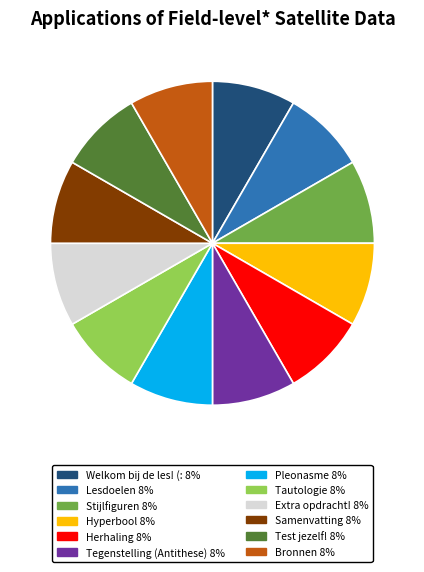

Combined, do Tegenstelling (Antithese) and Welkom bij de les! (: account for over 50%?

No